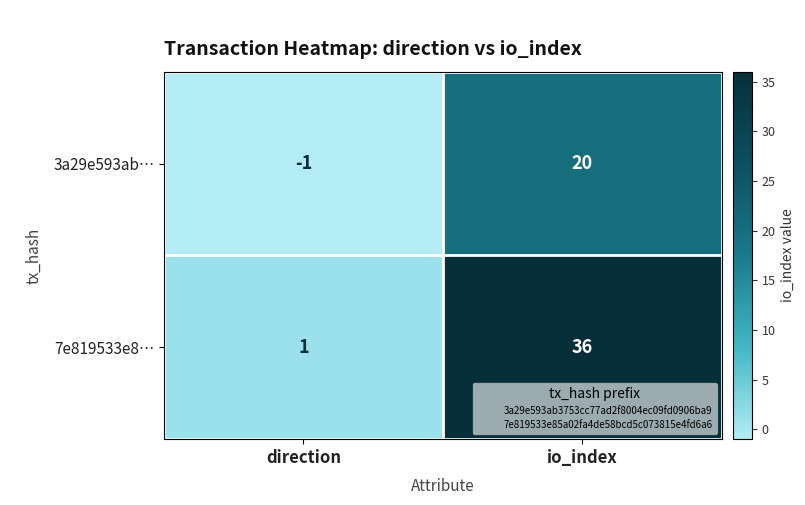

List the labels in order of 7e819533e8… value, smallest first.

direction, io_index